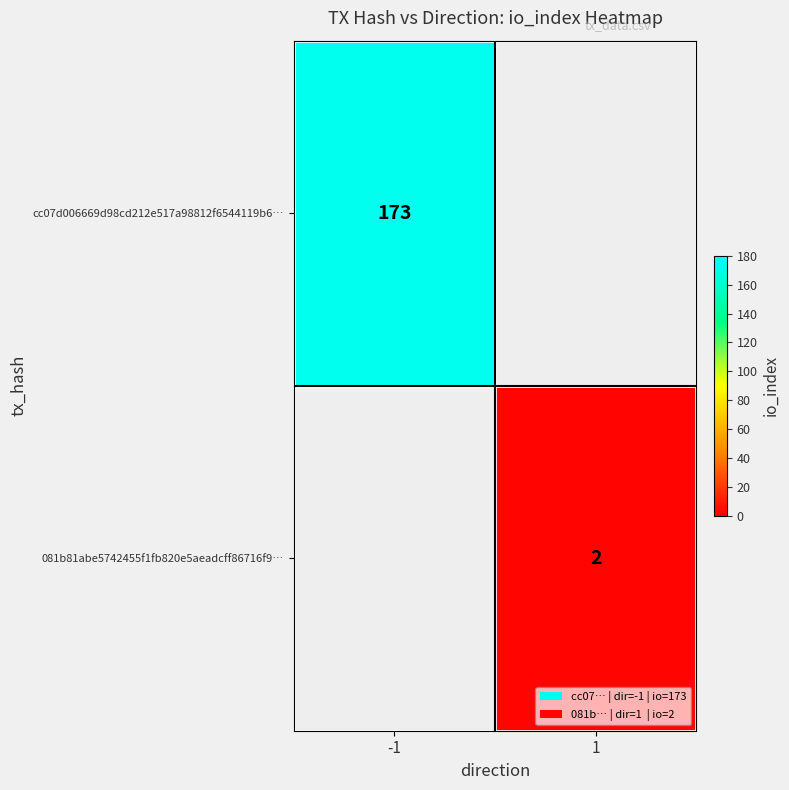

Is the value of 081b81abe5742455f1fb820e5aeadcff86716f9… at 1 greater than the value of cc07d006669d98cd212e517a98812f6544119b6… at -1?

No